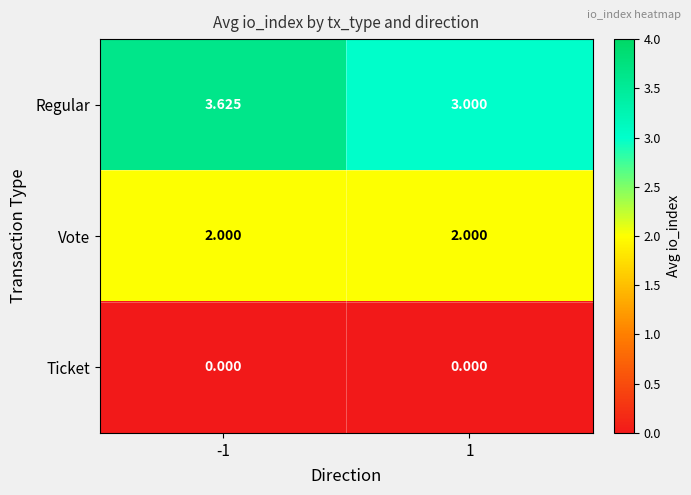

Which series has the largest range (max minus min)?

Regular